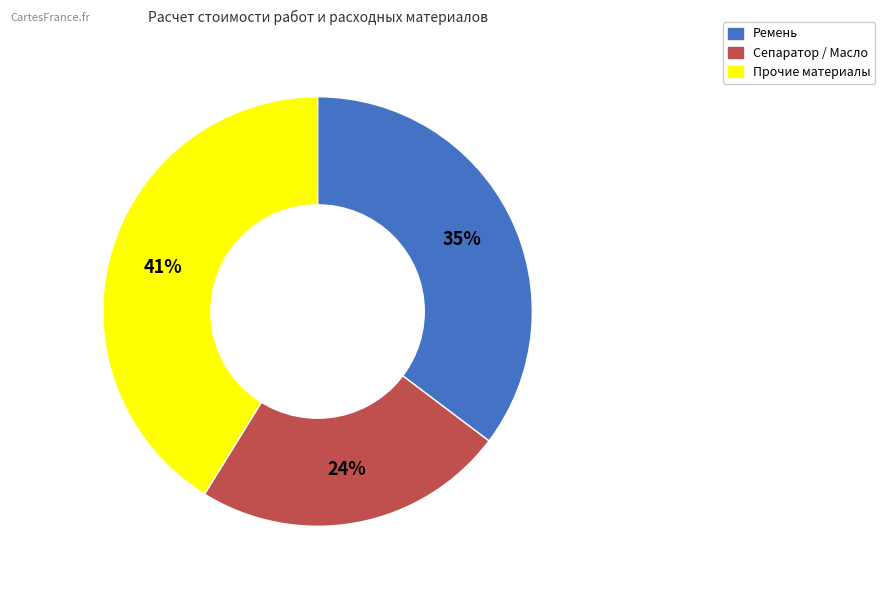

To the nearest percent, what is the average slice percentage?

33%